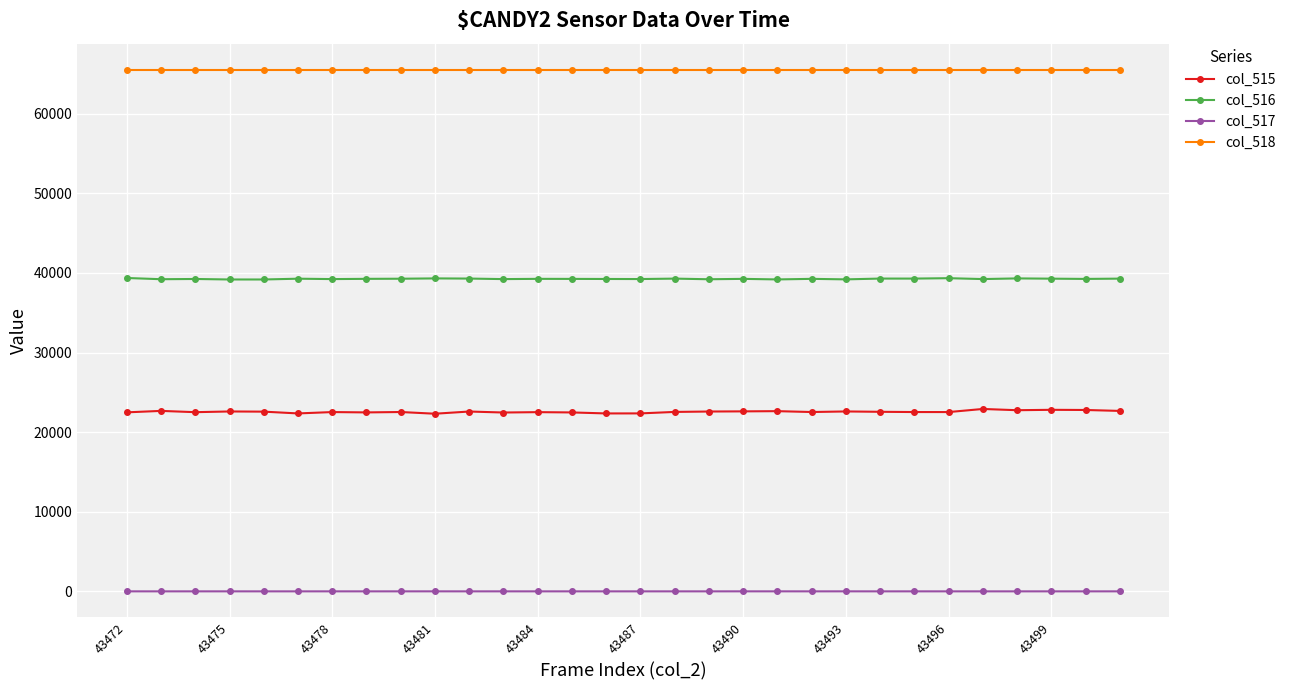

True or false: col_517 and col_515 cross at least once.

False